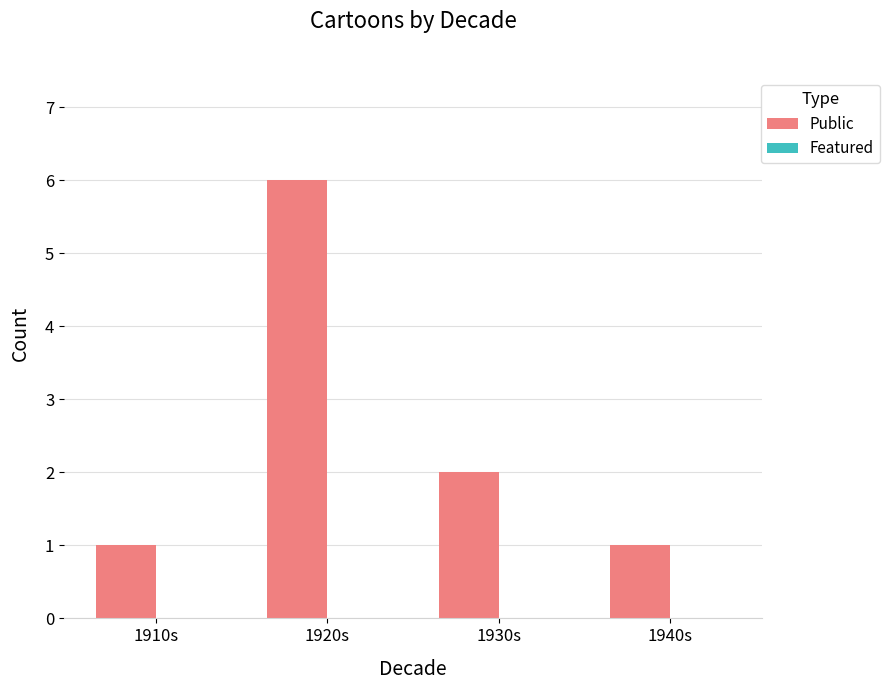

The value at 1910s is 1. True or false?

True